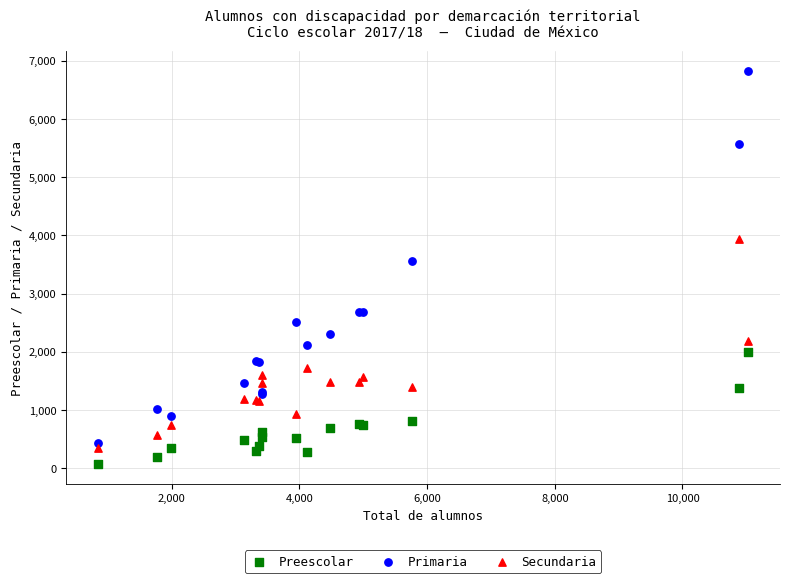

Across all series, what Y value is closest to 3449?

3567